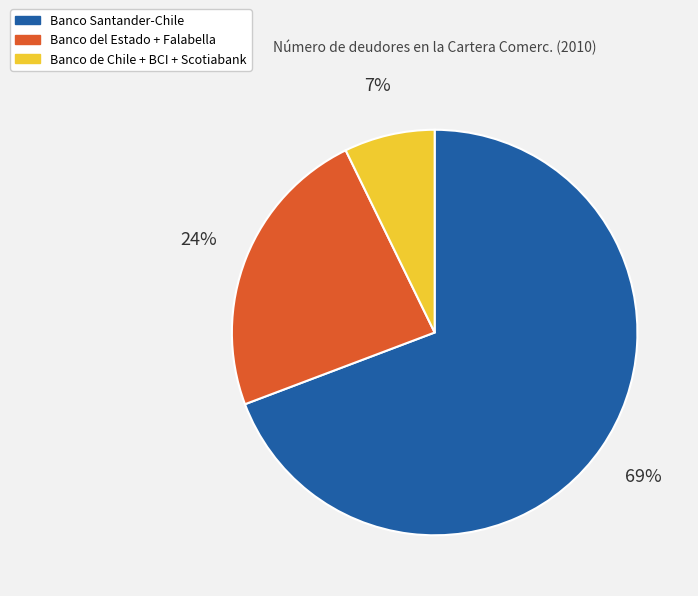

Which category has the biggest portion of the pie?

Banco Santander-Chile